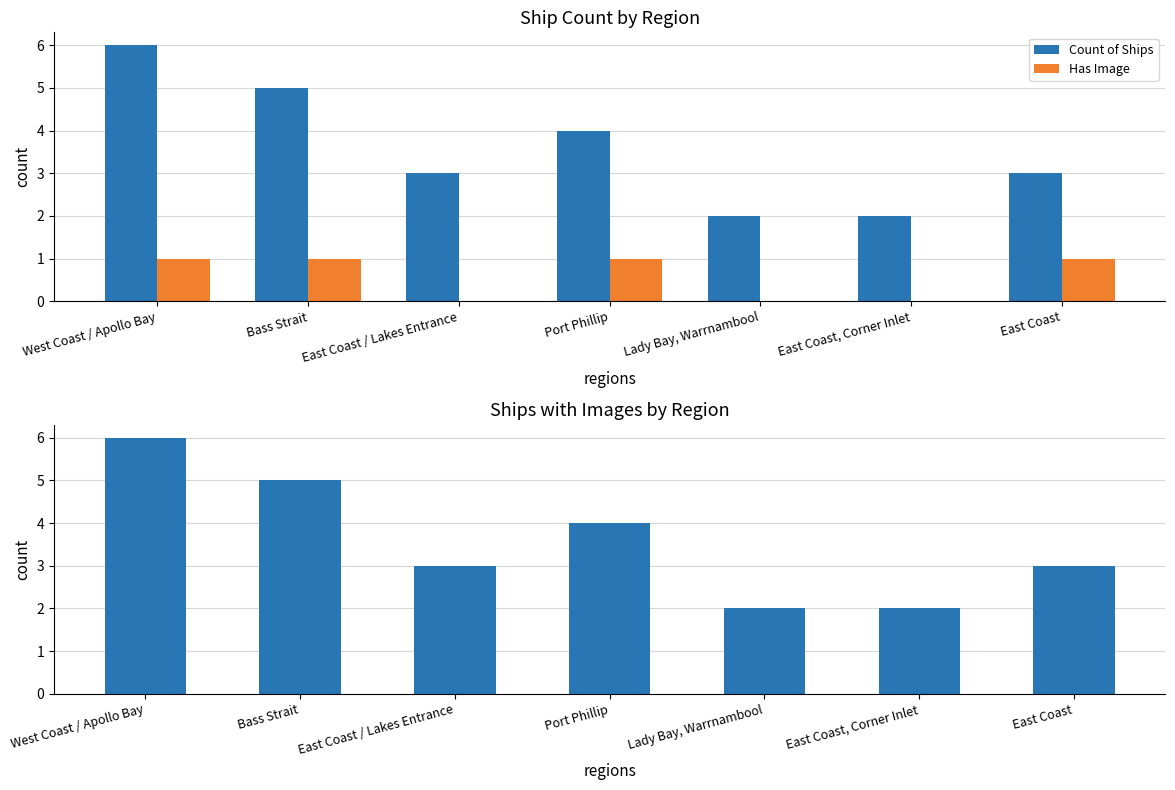

What is the label of the 3rd bar from the left?

East Coast / Lakes Entrance